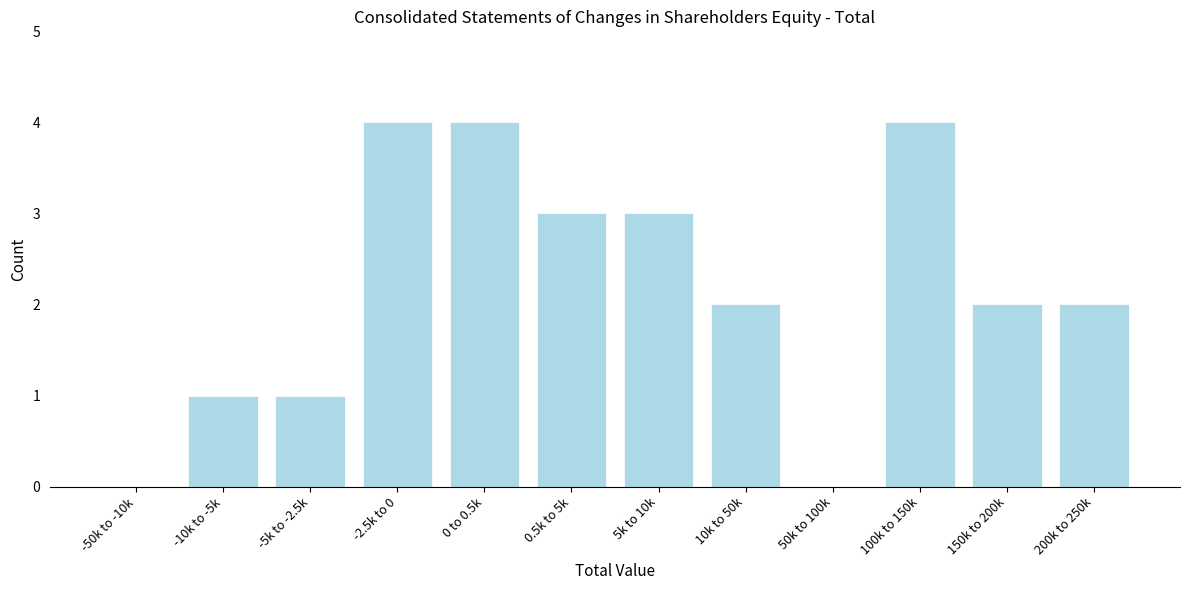

Reading left to right, list all the values displayed in this chart.

-50k to -10k=0	-10k to -5k=1	-5k to -2.5k=1	-2.5k to 0=4	0 to 0.5k=4	0.5k to 5k=3	5k to 10k=3	10k to 50k=2	50k to 100k=0	100k to 150k=4	150k to 200k=2	200k to 250k=2